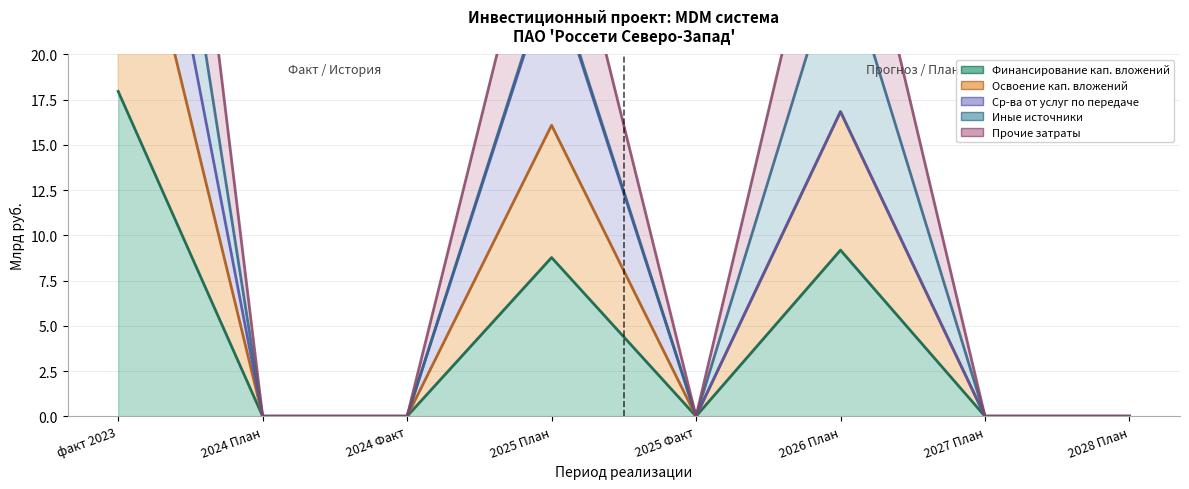

Which series has the largest total across all categories?

Прочие затраты